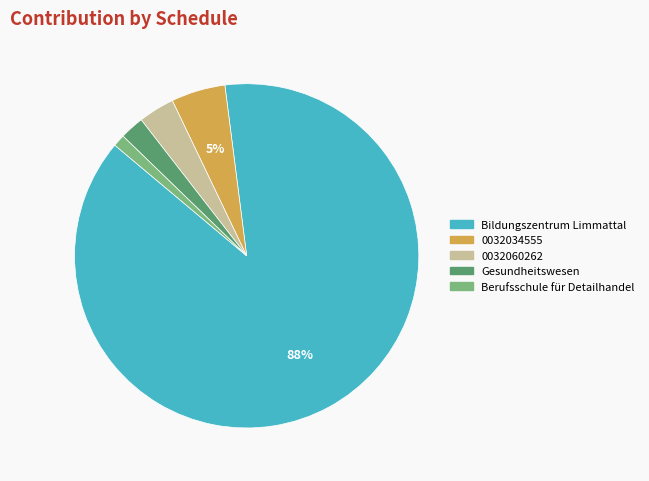

To the nearest percent, what is the average slice percentage?

20%